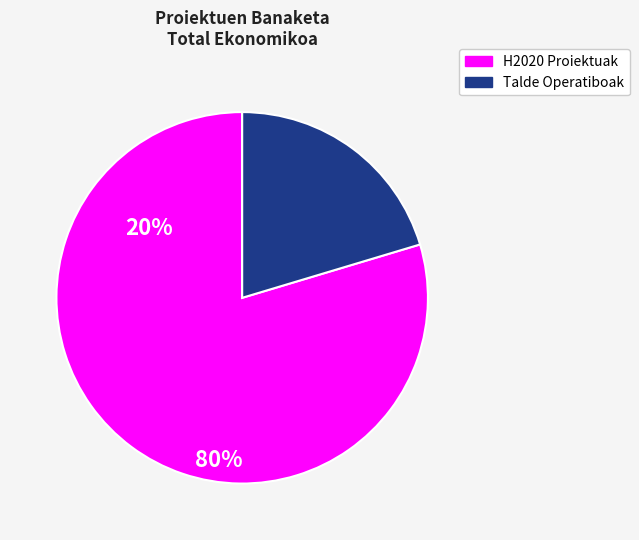

The H2020 Proiektuak slice represents 80% of the pie. True or false?

True